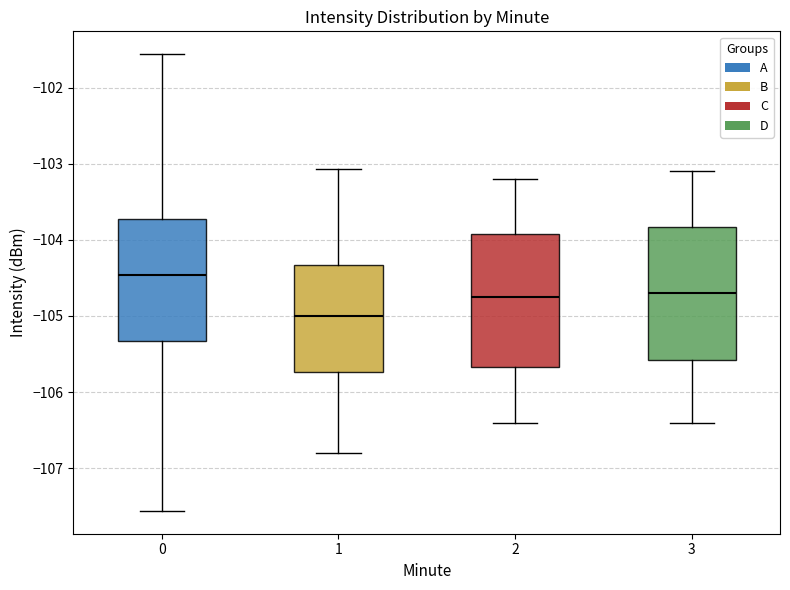

Which box has the lowest median line?

1